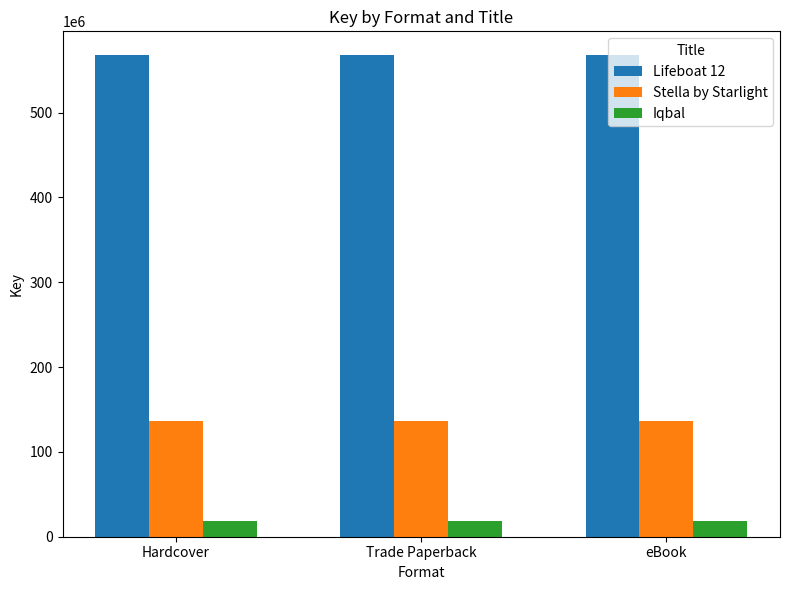

What is the difference between the highest and lowest values at eBook?

548715349